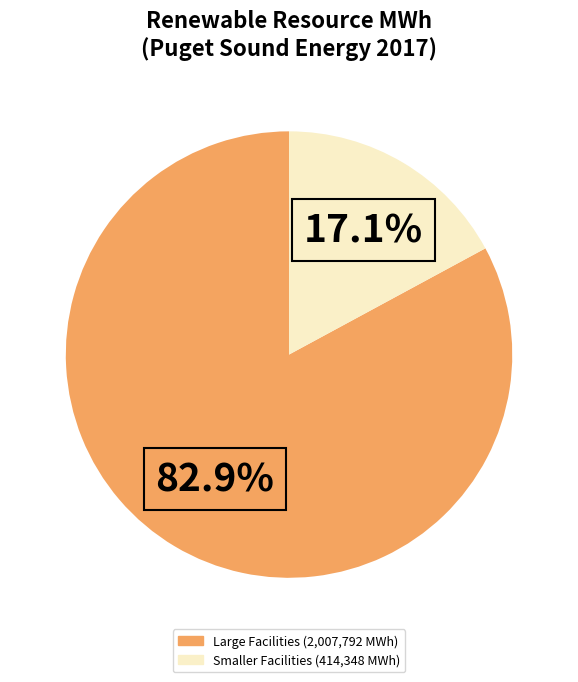

Is there a majority slice in this chart?

Yes